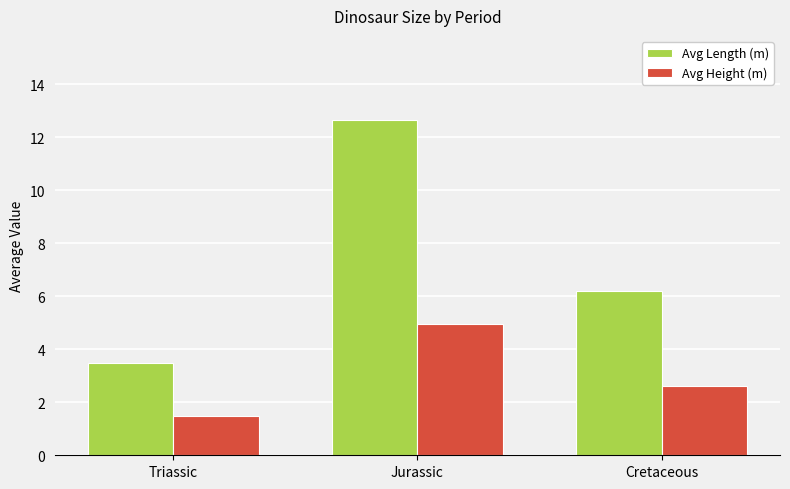

What is the difference between the highest and lowest values at Jurassic?

7.7